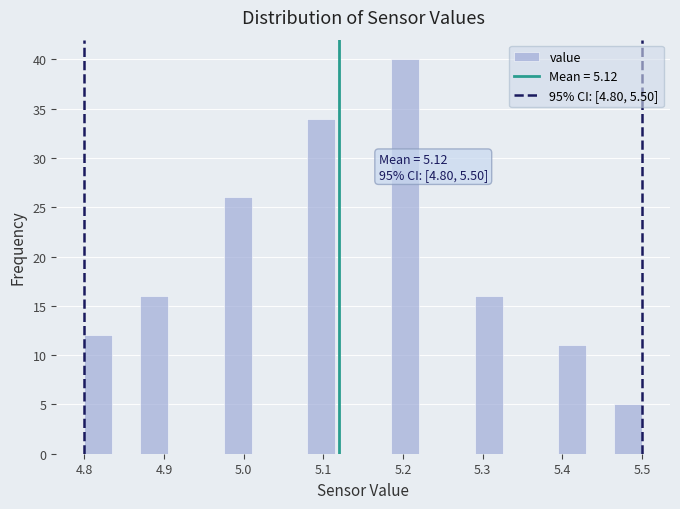

Around what value on the x-axis is the tallest bar? Give the approximate position of its centre, as read against the axis.

5.20